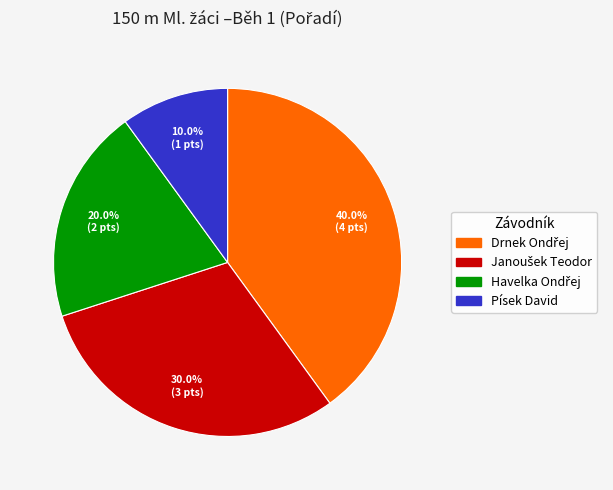

Which category has the smallest portion of the pie?

Písek David